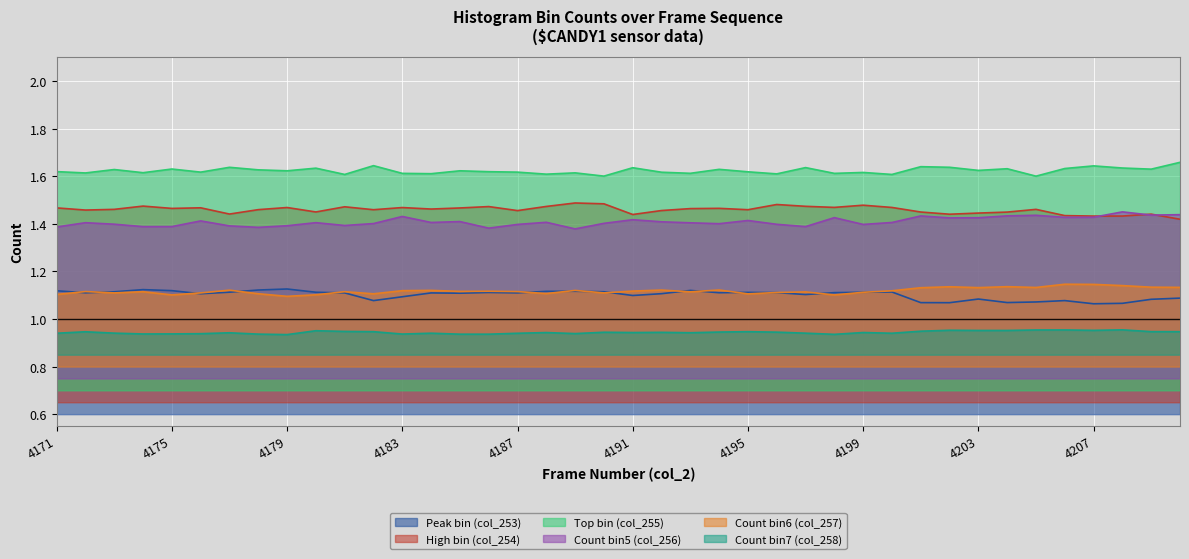

Where is the first local minimum for Peak bin (col_253)?

4172